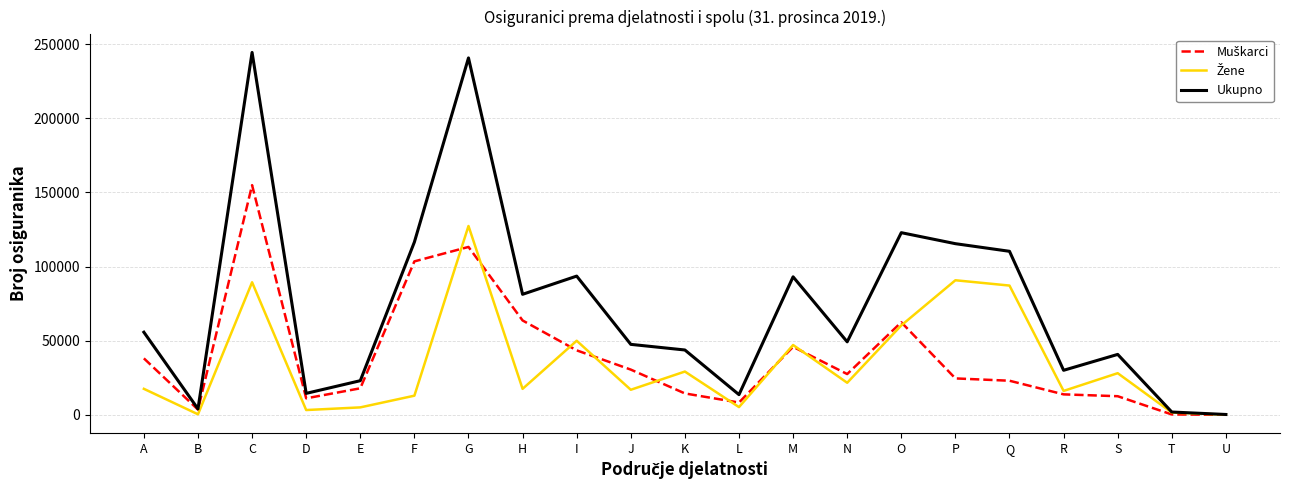

Which series has the largest total across all categories?

Ukupno